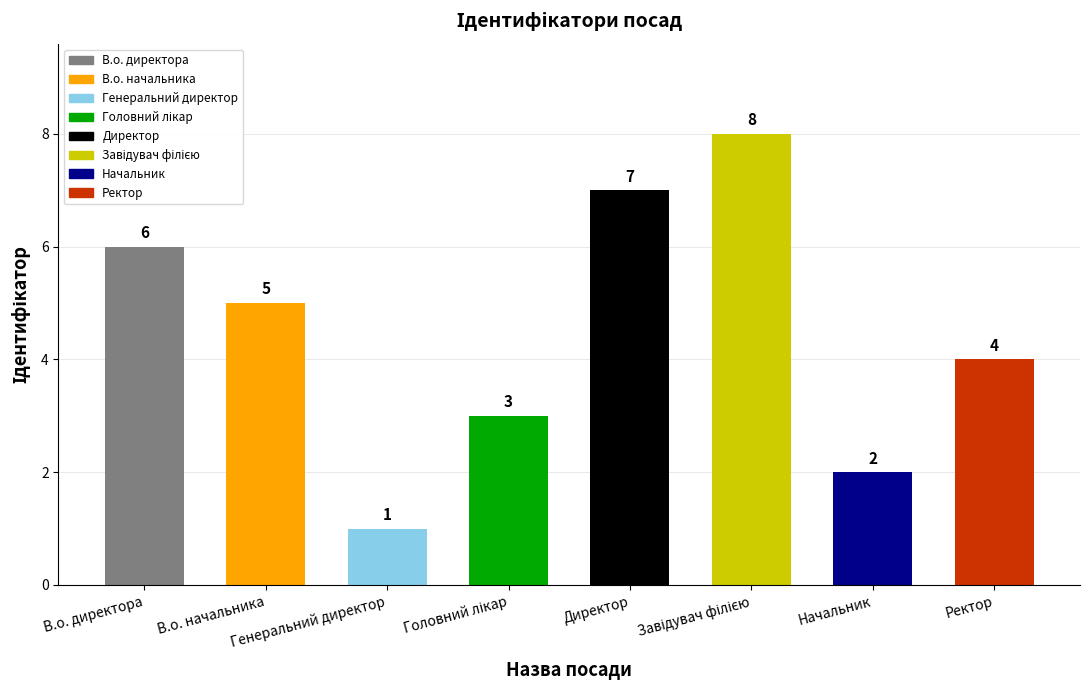

What is the label of the 6th bar from the right?

Генеральний директор